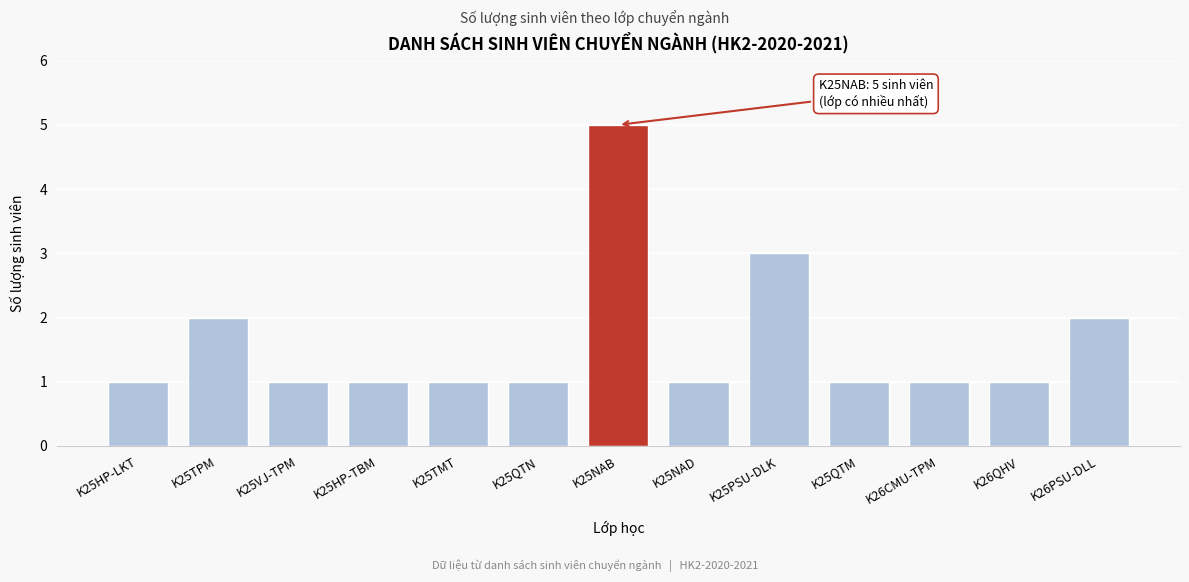

Reading left to right, what are all the values shown in this chart?

1	2	1	1	1	1	5	1	3	1	1	1	2